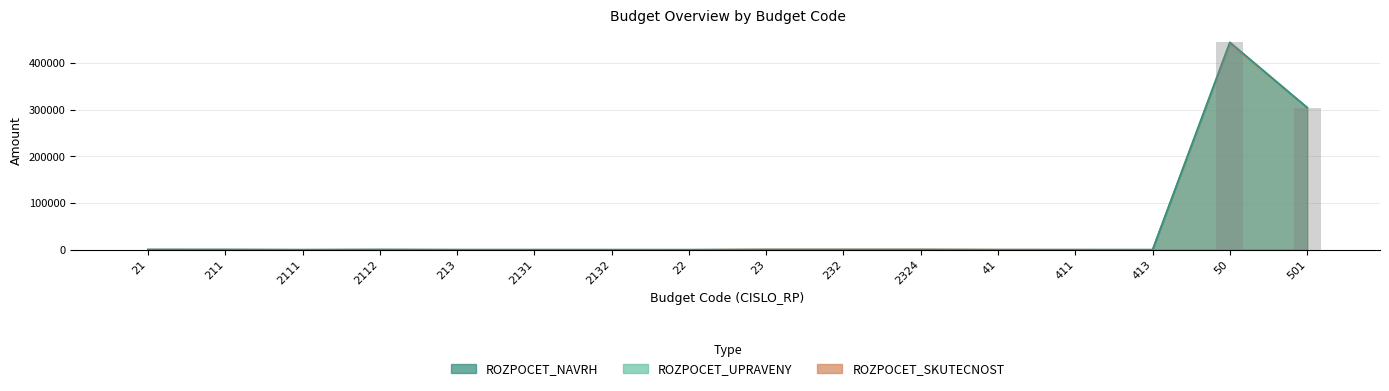

How many bars are there in total?

48